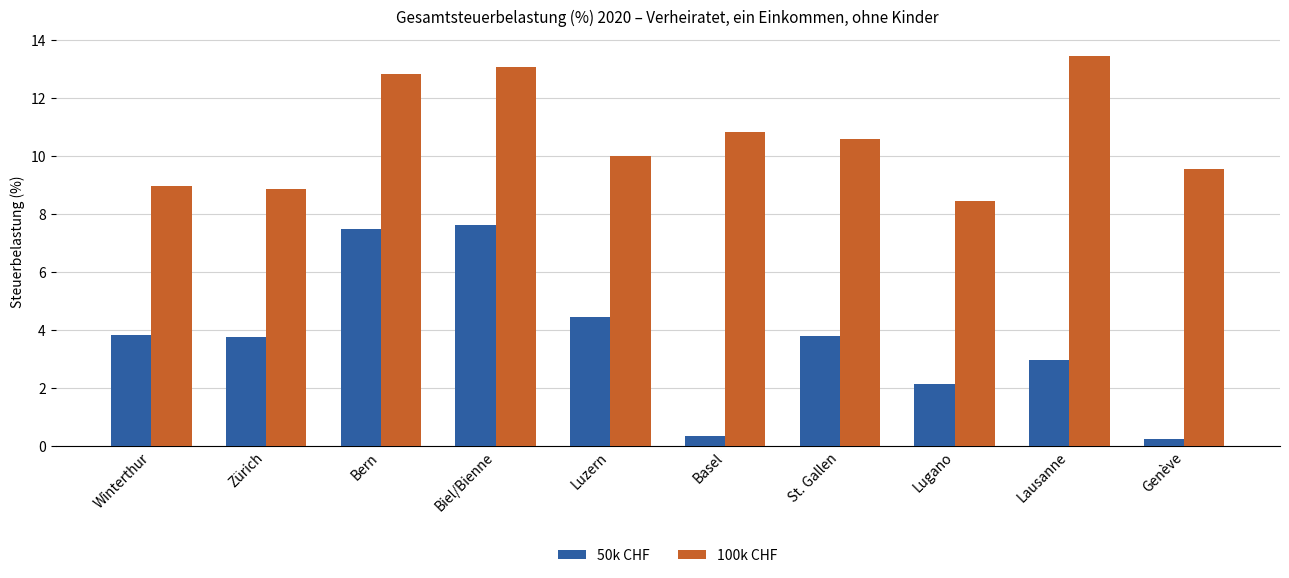

At which category does the chart reach its peak across all series?

Lausanne